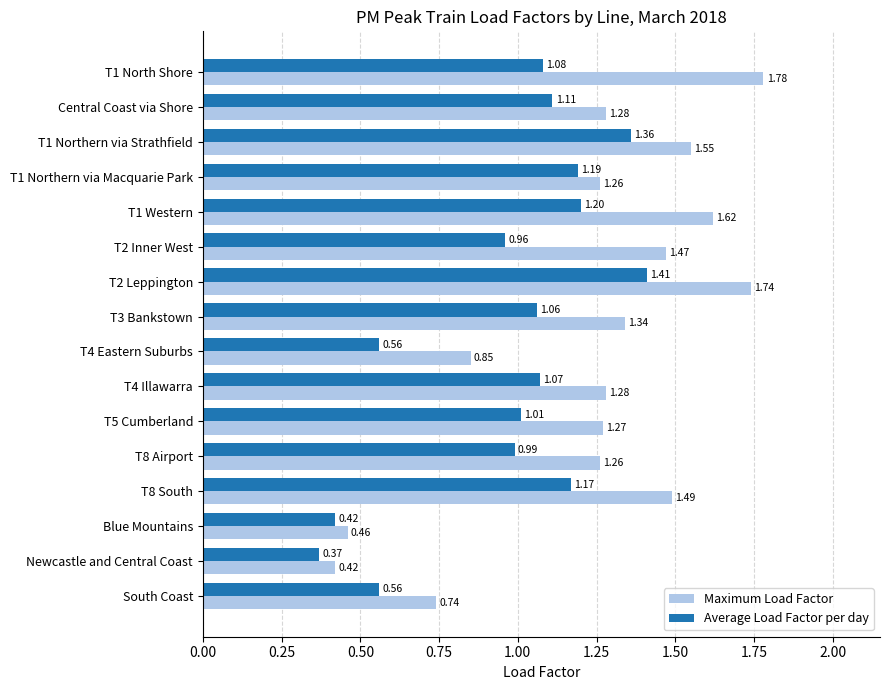

Is the value of Maximum Load Factor at T2 Leppington greater than the value of Average Load Factor per day at Newcastle and Central Coast?

Yes